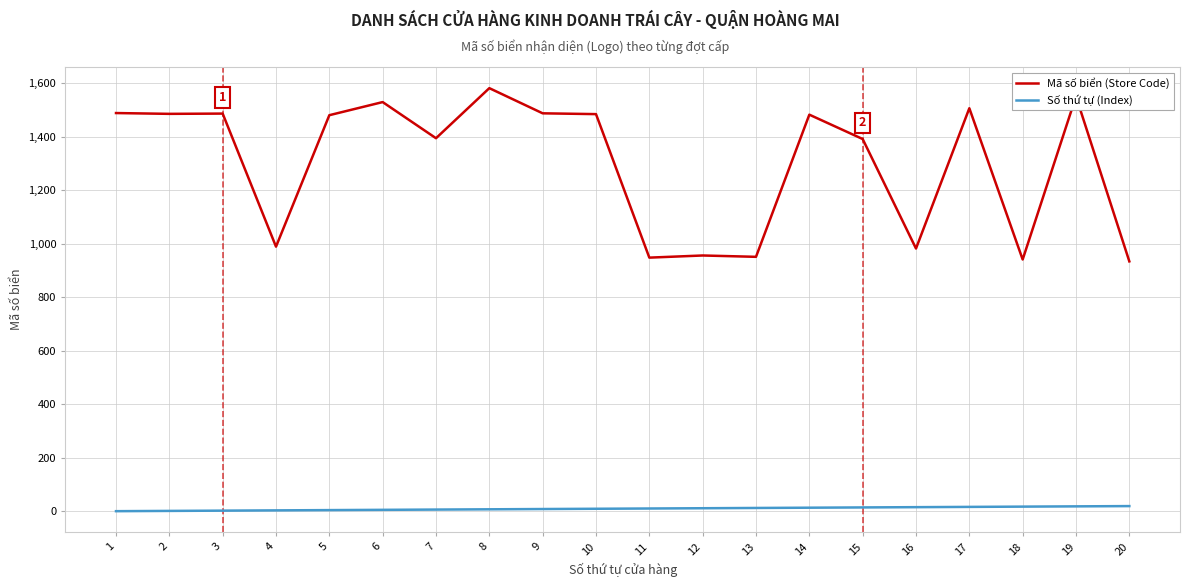

Which series has the largest range (max minus min)?

Mã số biển (Store Code)